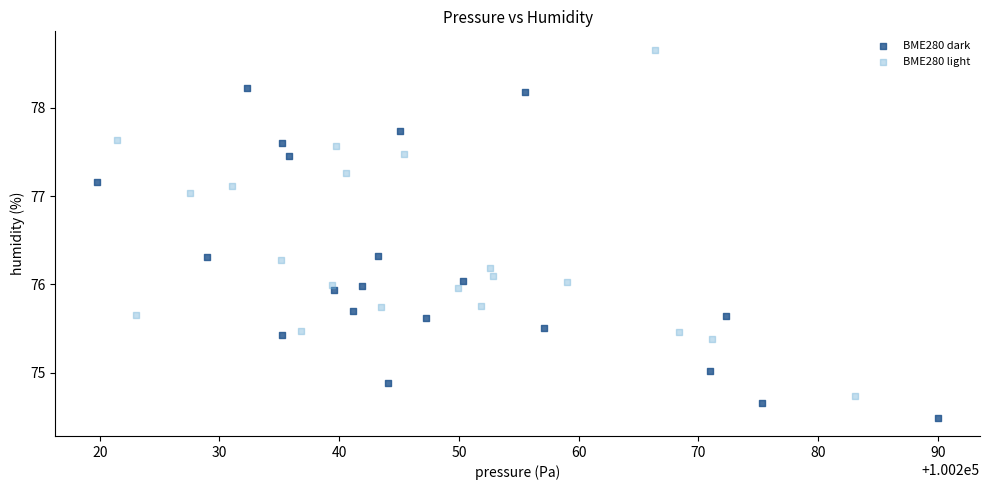

Which series reaches the maximum Y coordinate?

BME280 light